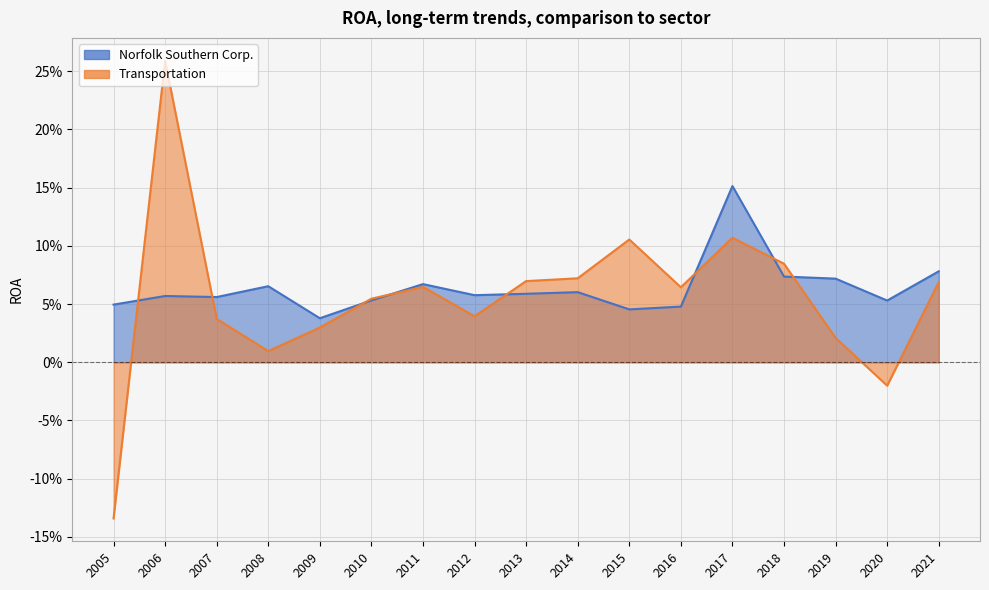

How many values in the Transportation series exceed 0?

15